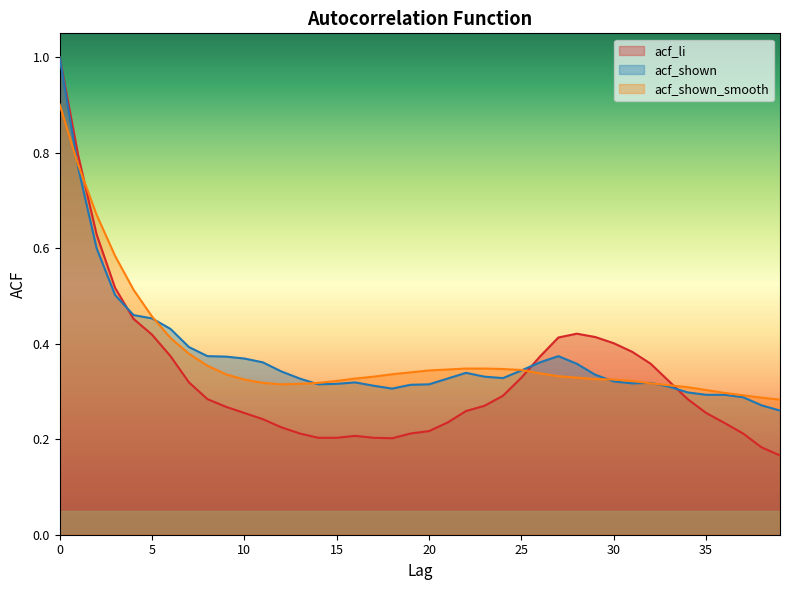

What is the sum of the acf_shown values at 5 and 32?

0.8